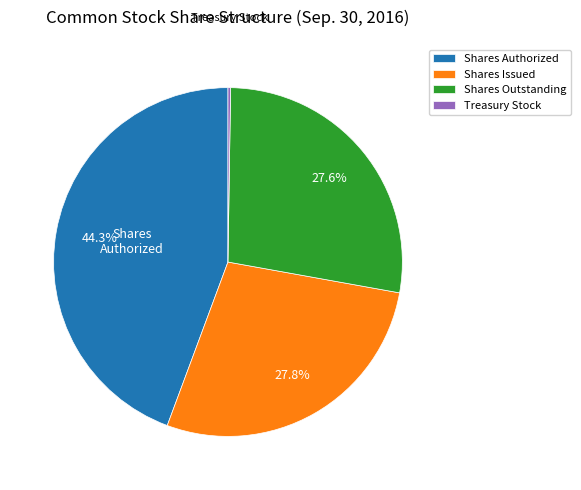

Does any single category account for the majority?

No